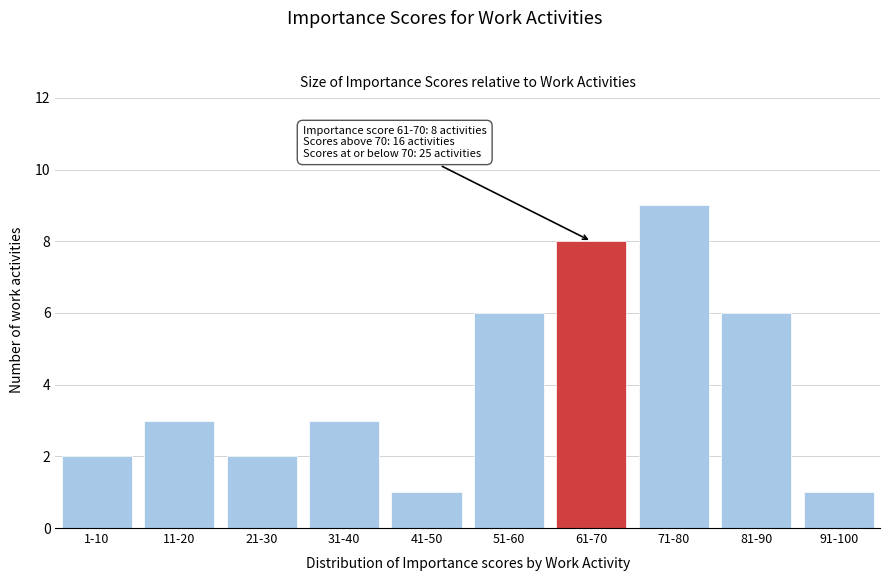

Reading left to right, what are all the values shown in this chart?

1-10=2	11-20=3	21-30=2	31-40=3	41-50=1	51-60=6	61-70=8	71-80=9	81-90=6	91-100=1